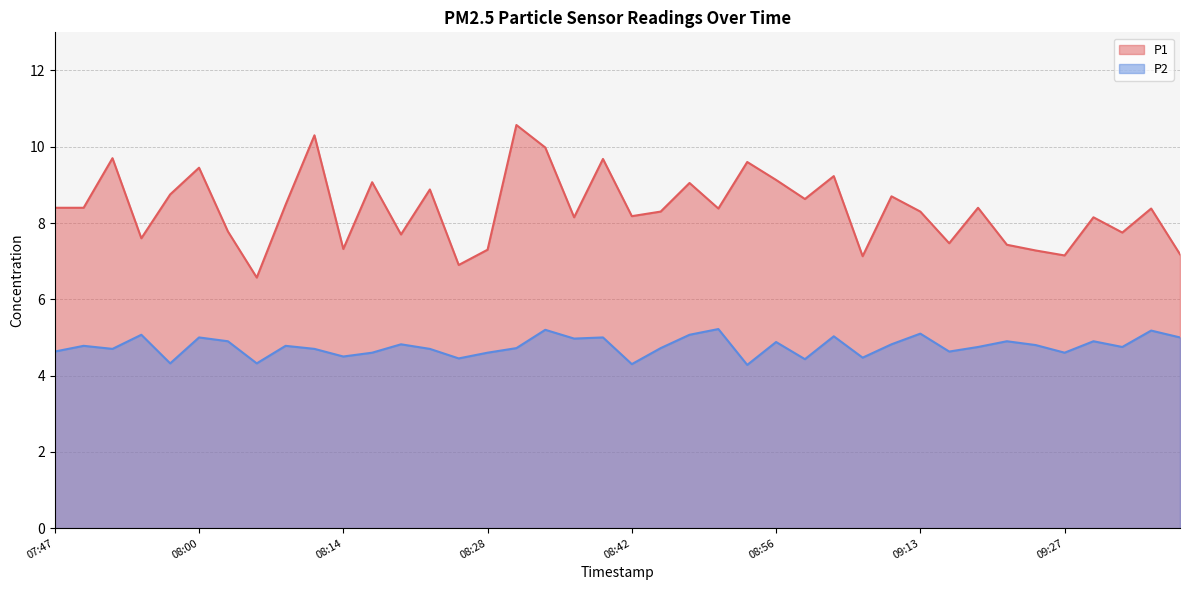

What is the value of the P2 point at the 31st from the left?

5.1